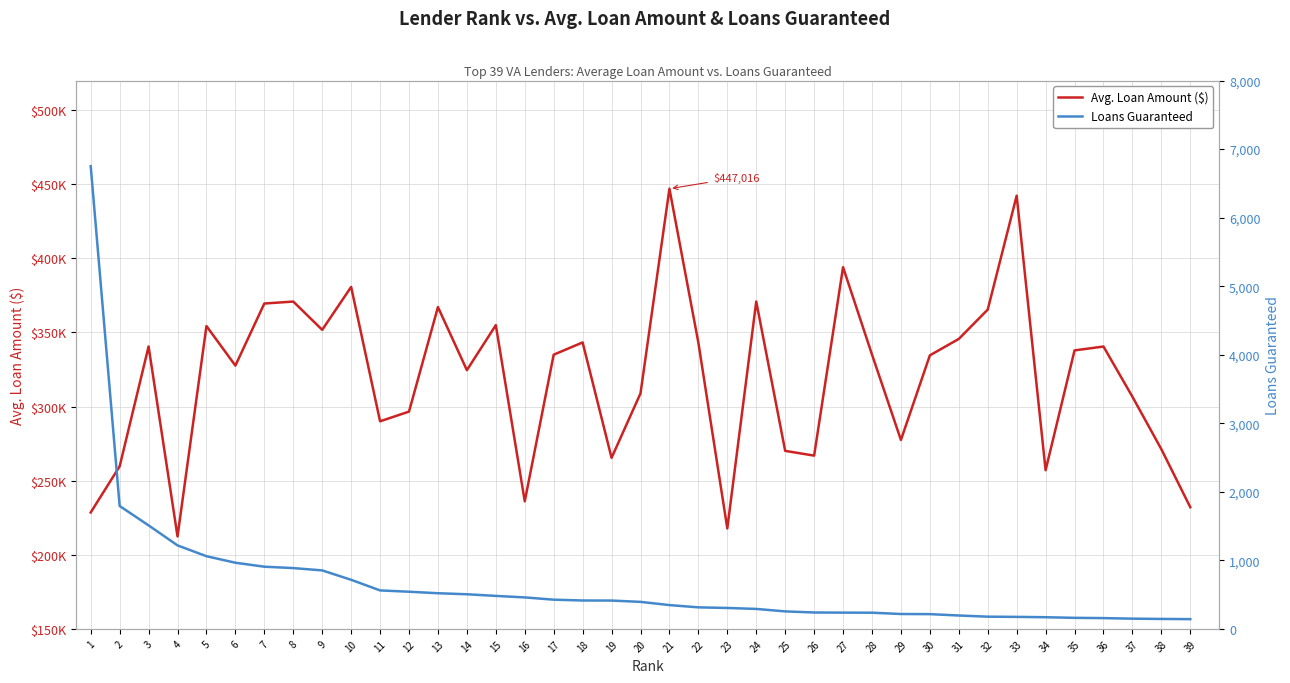

The Avg. Loan Amount ($) series shows 304170 at 23. True or false?

False